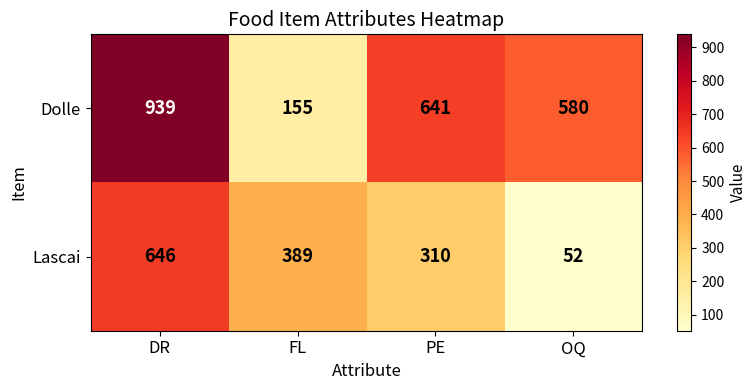

Where is Lascai nearest to the value 349?

PE